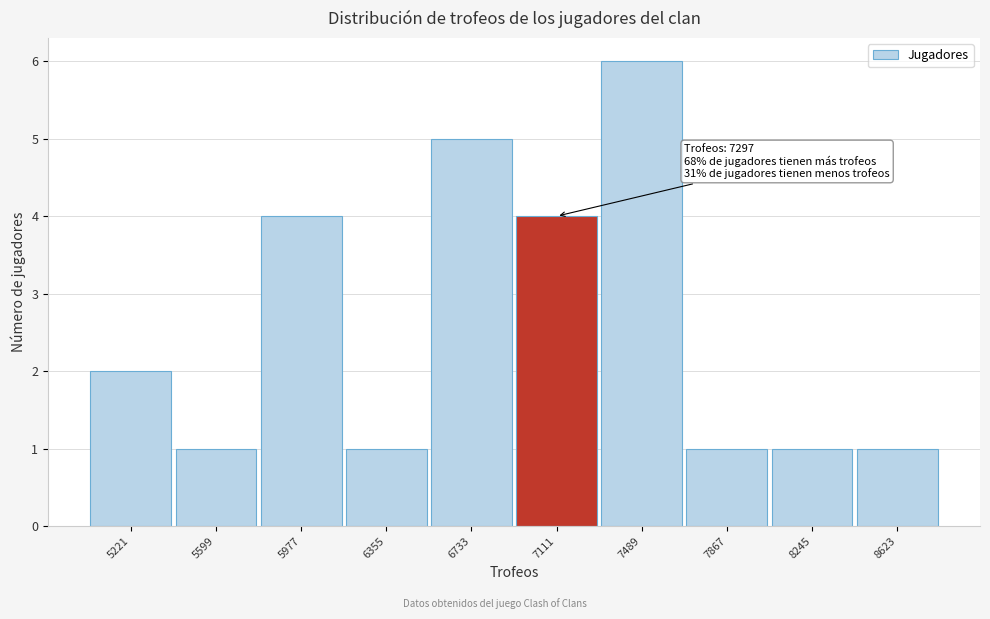

Reading left to right, extract all data points from this chart.

2	1	4	1	5	4	6	1	1	1